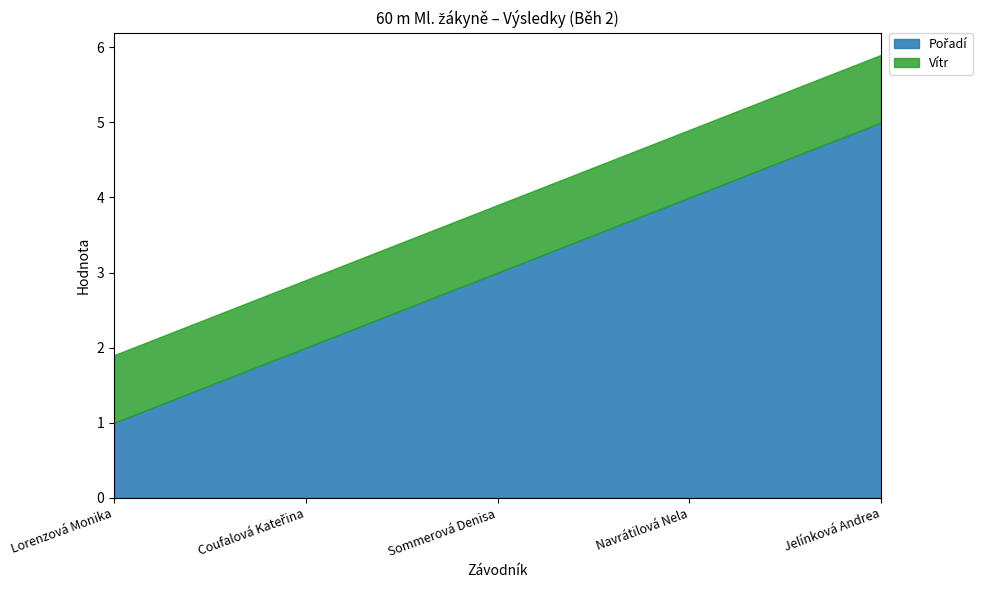

True or false: Vítr and Pořadí cross at least once.

False